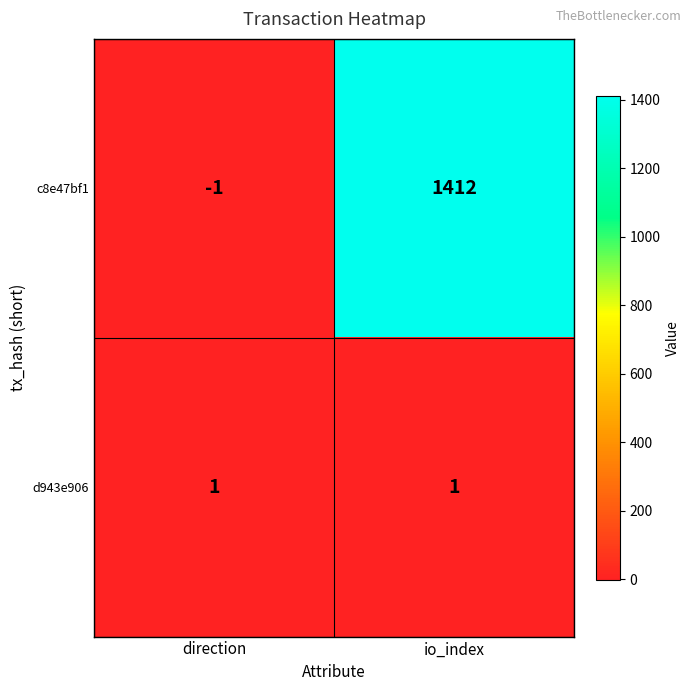

Which category has the highest value in the c8e47bf1 series?

io_index